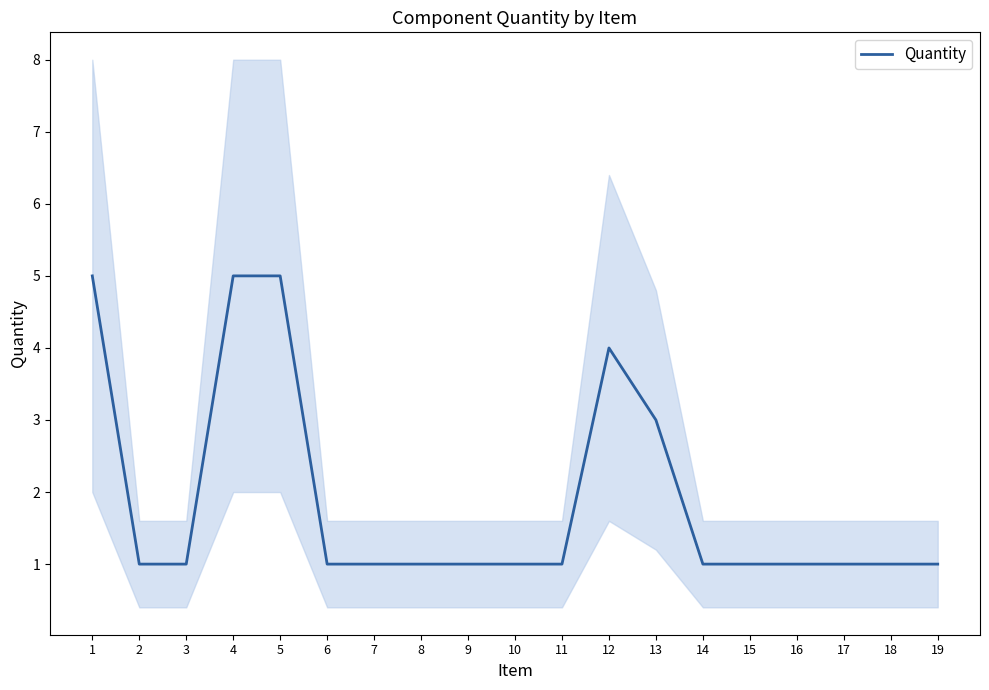

Reading right to left, extract all data points from this chart.

19=1	18=1	17=1	16=1	15=1	14=1	13=3	12=4	11=1	10=1	9=1	8=1	7=1	6=1	5=5	4=5	3=1	2=1	1=5